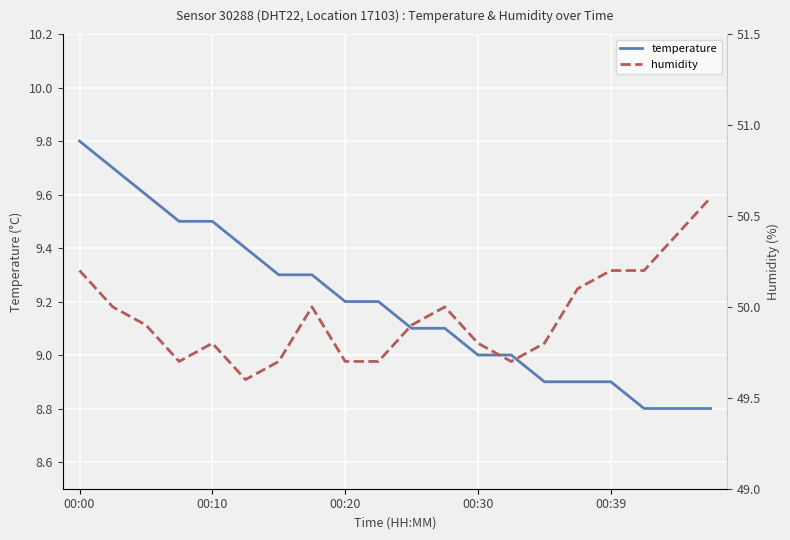

What is the minimum value for temperature?

8.8